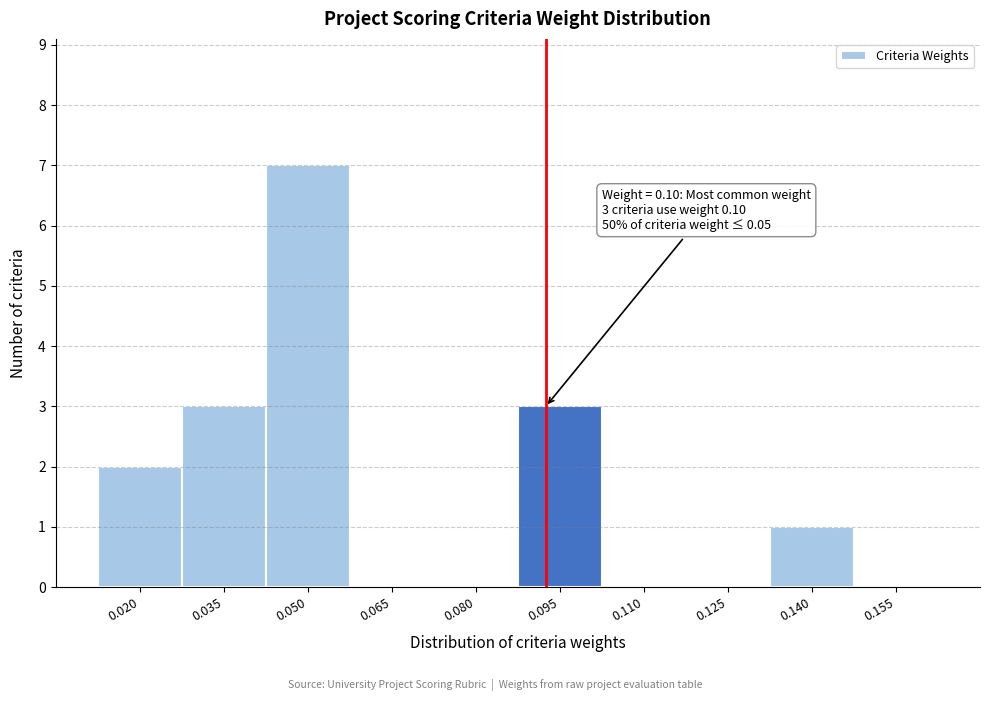

Reading left to right, extract all data points from this chart.

0.020=2	0.035=3	0.050=7	0.065=0	0.080=0	0.095=3	0.110=0	0.125=0	0.140=1	0.155=0